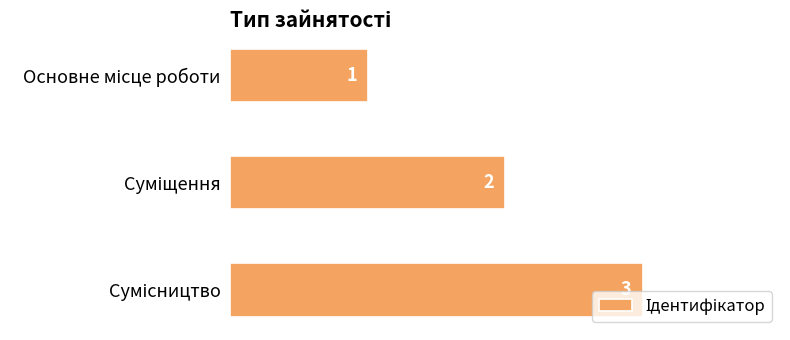

What is the difference between the maximum and minimum values?

2